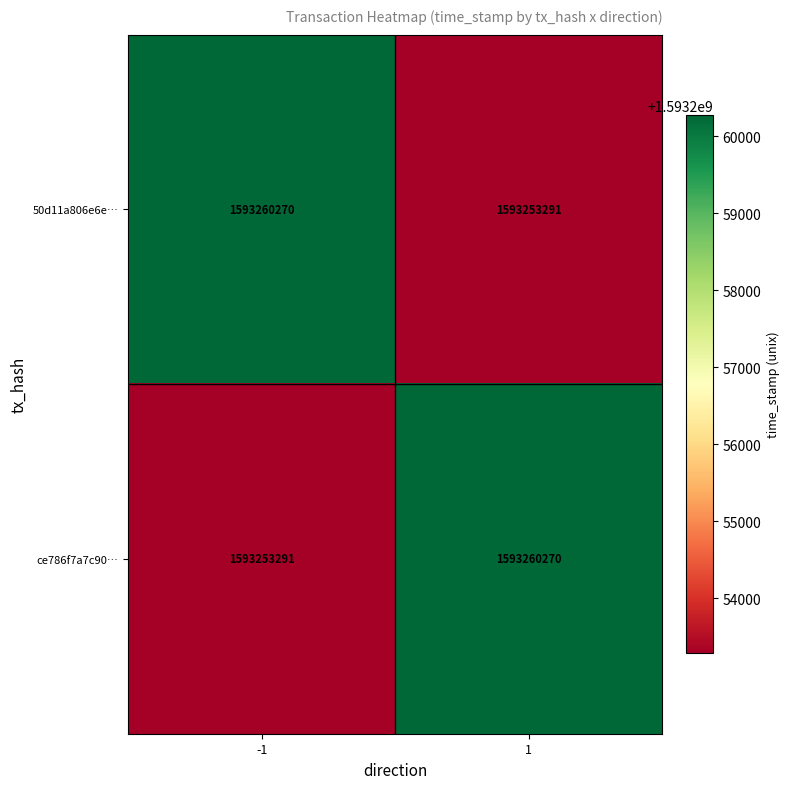

What is the sum of all 50d11a806e6e… values?

3186513561